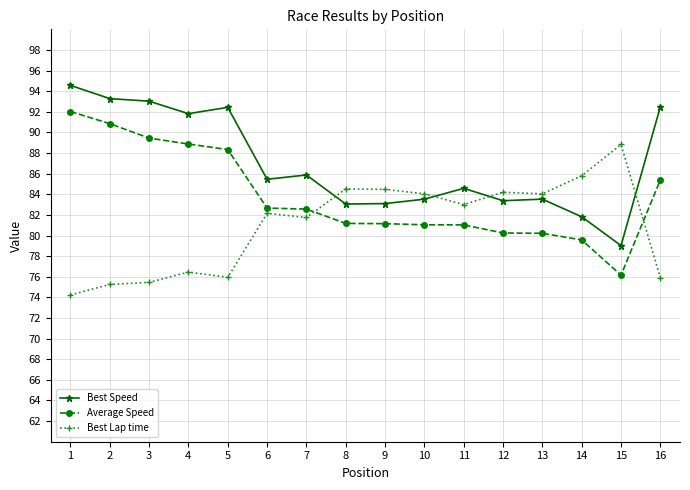

True or false: Best Lap time has more than 2 points higher than both neighbors.

True